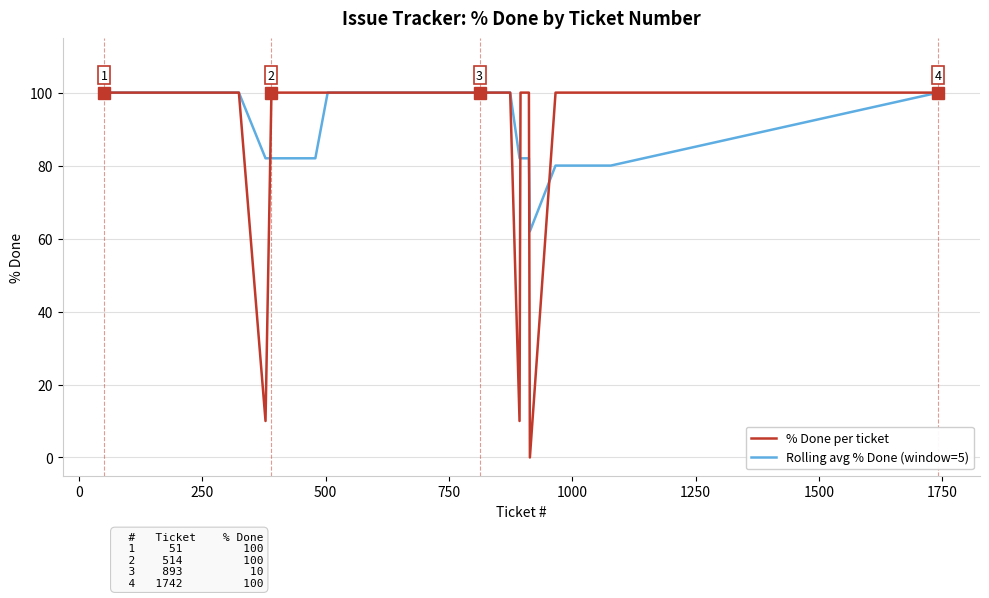

What is the maximum value for Rolling avg % Done (window=5)?

100